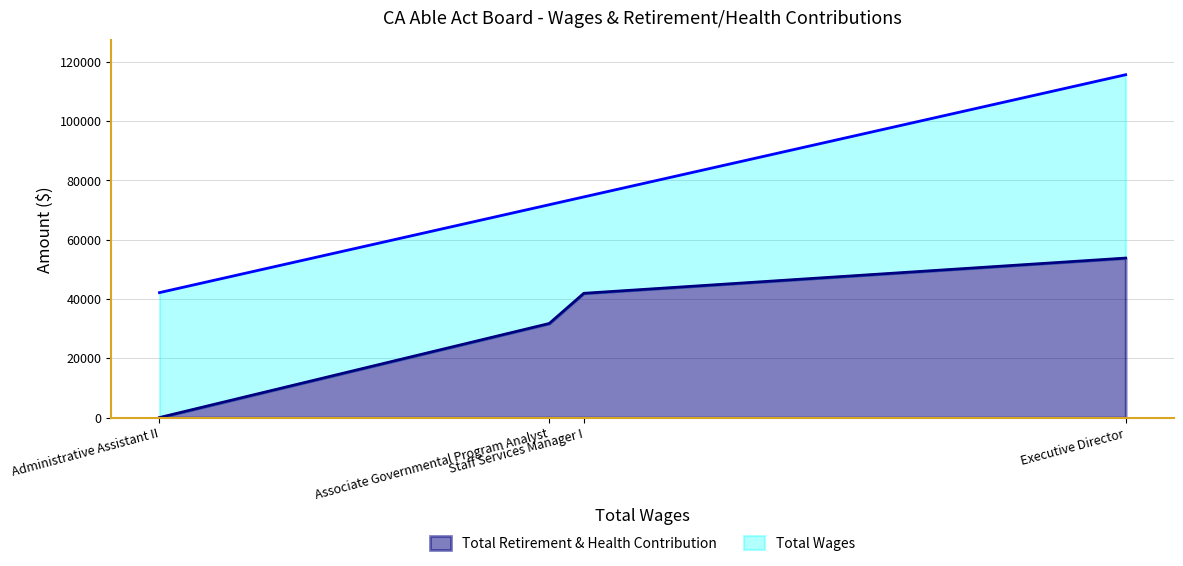

Rank the series at Associate Governmental Program Analyst from highest to lowest value.

Total Wages, Total Retirement & Health Contribution